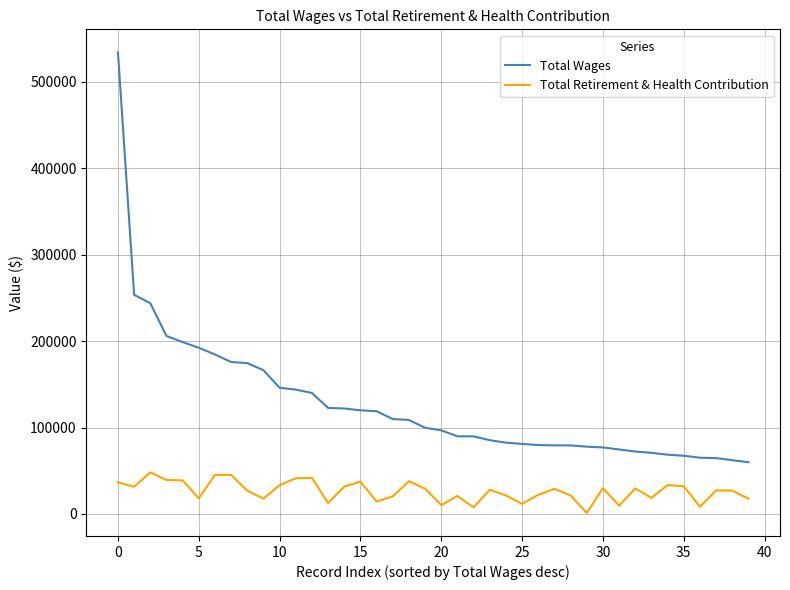

What is the sum of all Total Retirement & Health Contribution values?

1053350